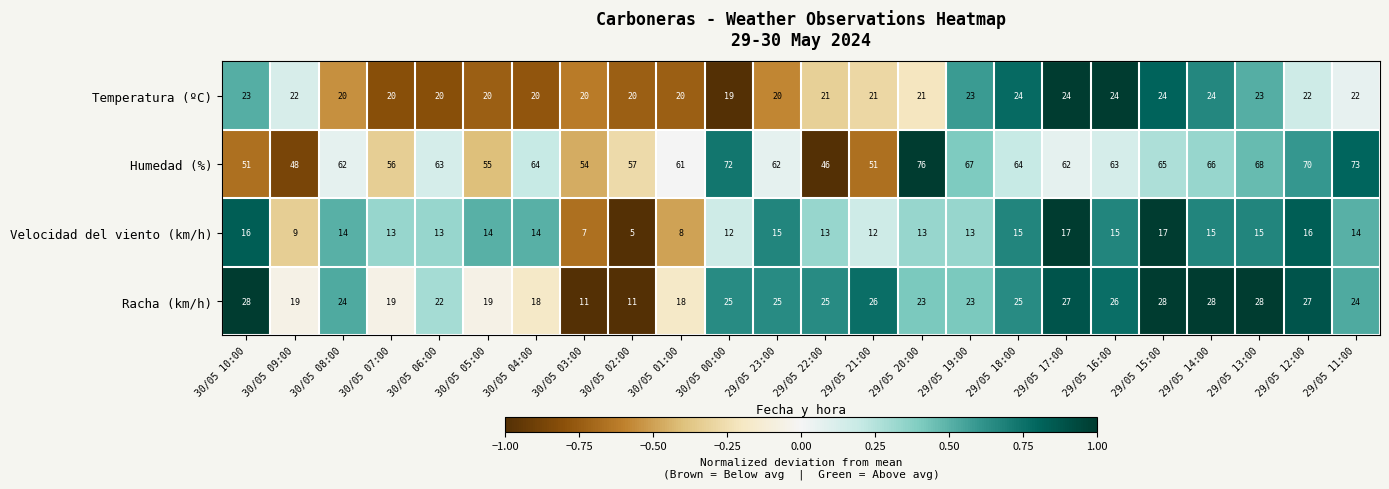

Rank the series at 30/05 07:00 from lowest to highest value.

Velocidad del viento (km/h), Racha (km/h), Temperatura (ºC), Humedad (%)